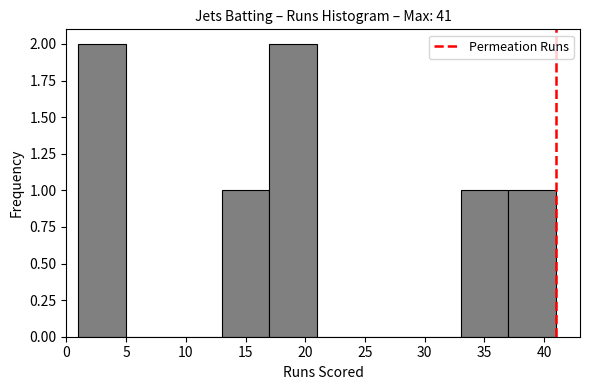

What is the height of the bar covering 1 to 5 on the x-axis? The values are not printed on the chart, so give them approximately, as read against the axis.

2